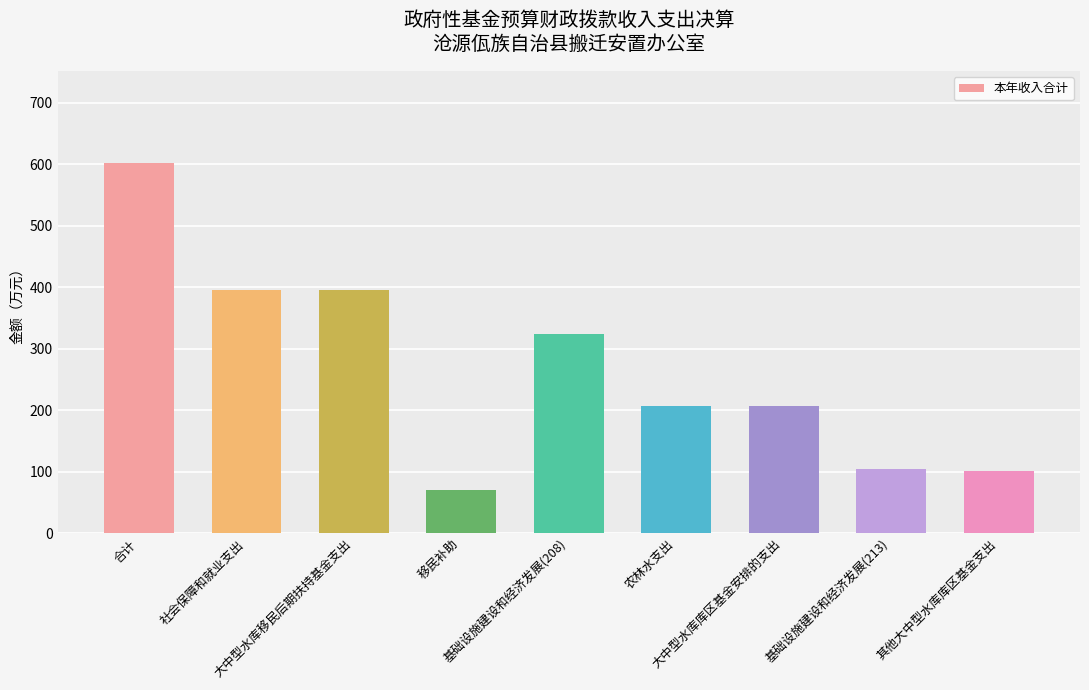

Does the chart contain stacked bars?

No